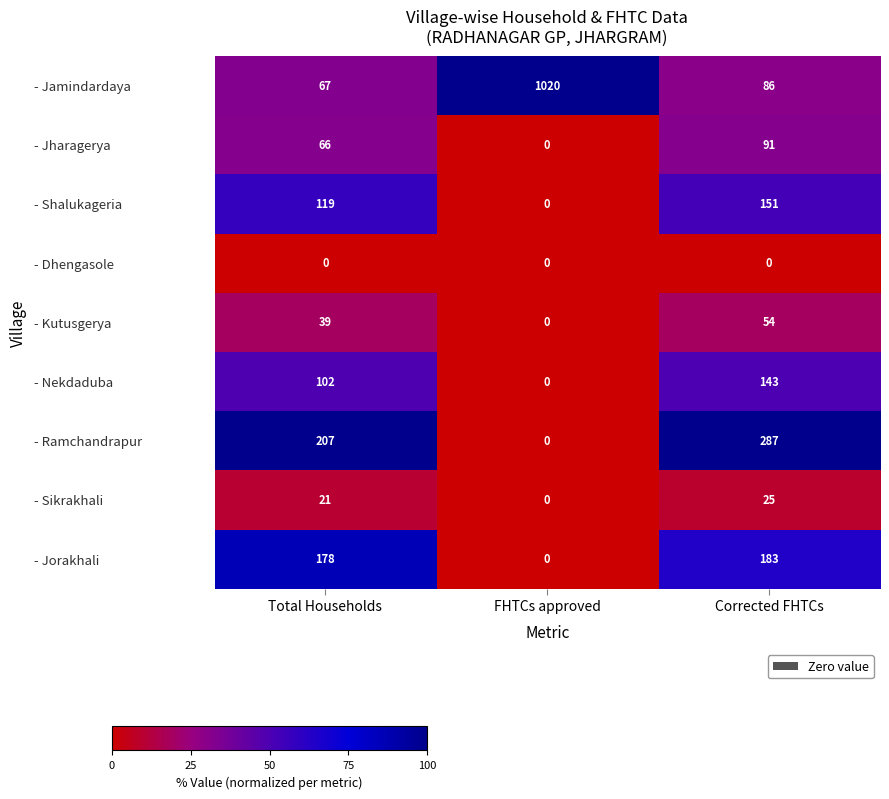

Which series changed the most between Total Households and FHTCs approved?

- Jamindardaya